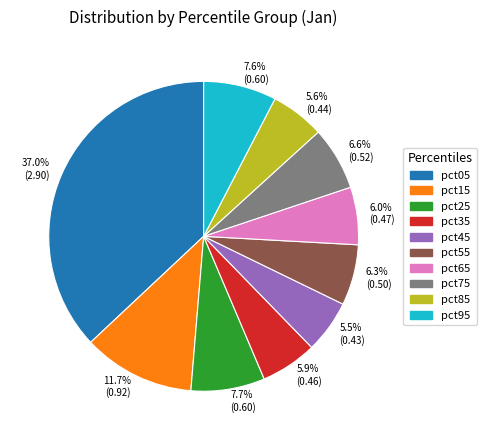

What percentage do 7.6% (0.60) and 11.7% (0.92) together represent?

19.3%